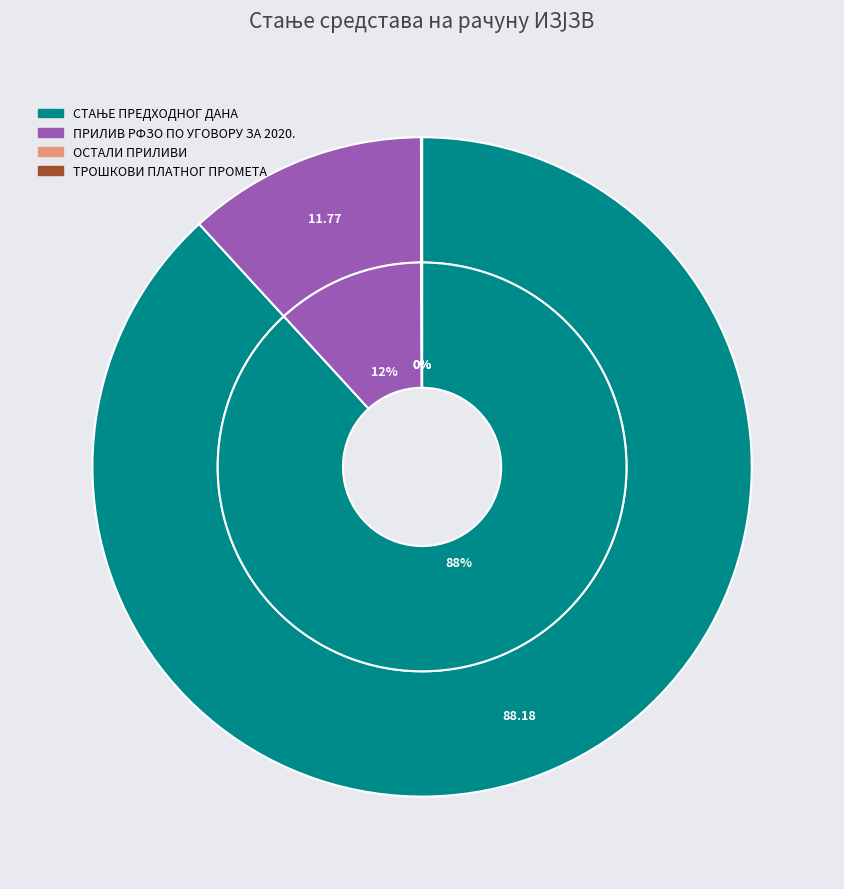

Which slice is the smallest?

ОСТАЛИ ПРИЛИВИ